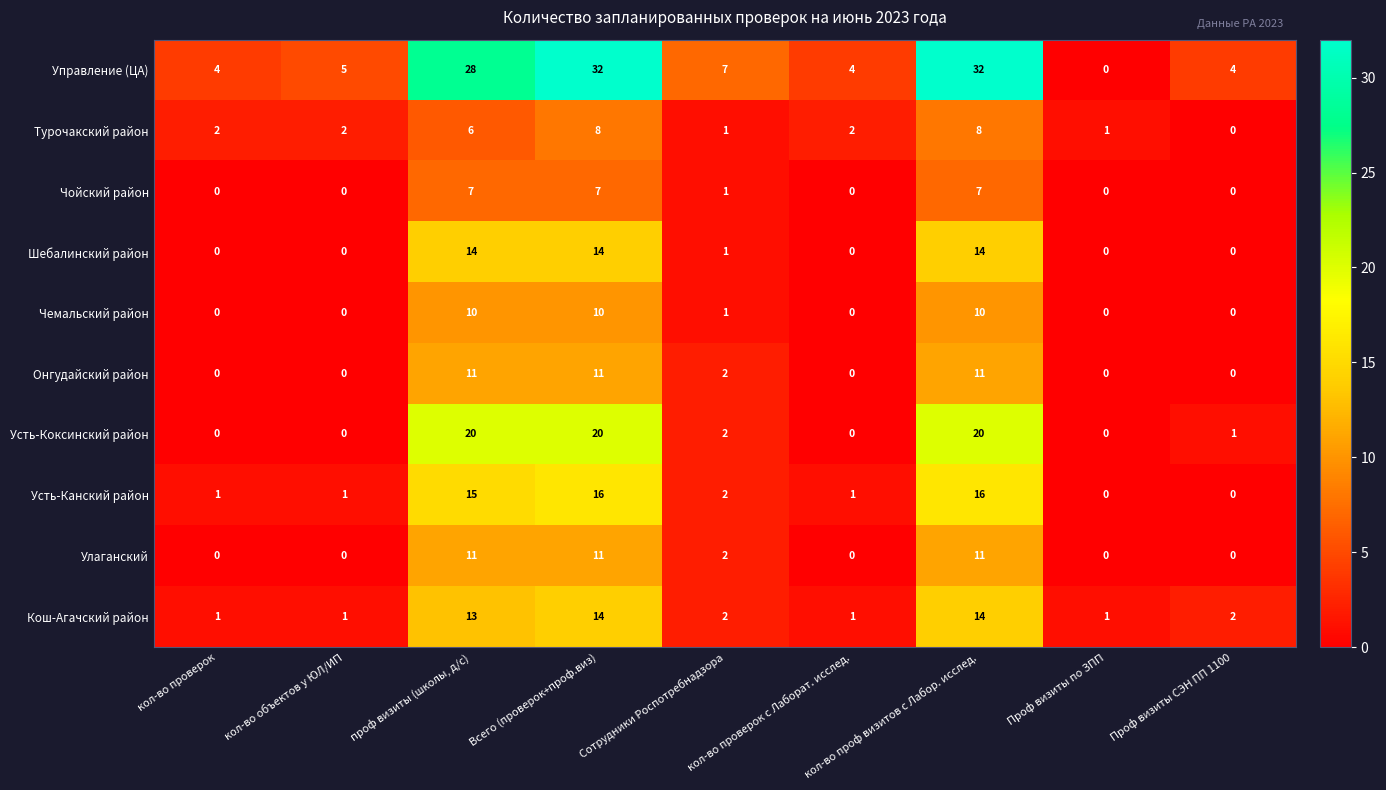

At which label is Чойский район closest to 3?

Сотрудники Роспотребнадзора